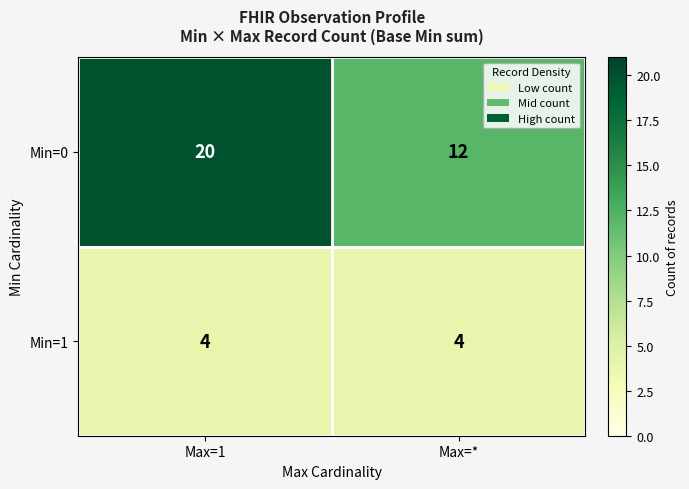

What value does the Min=1 series have at Max=1?

4